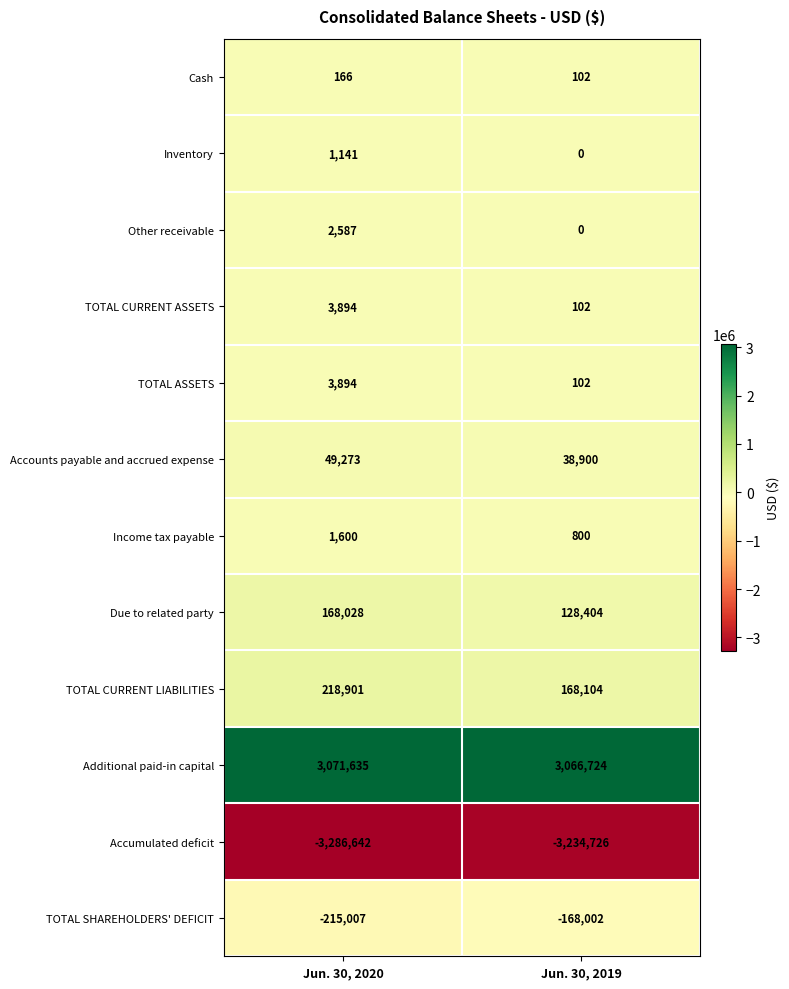

What is the average value of the Accumulated deficit series?

-3260684